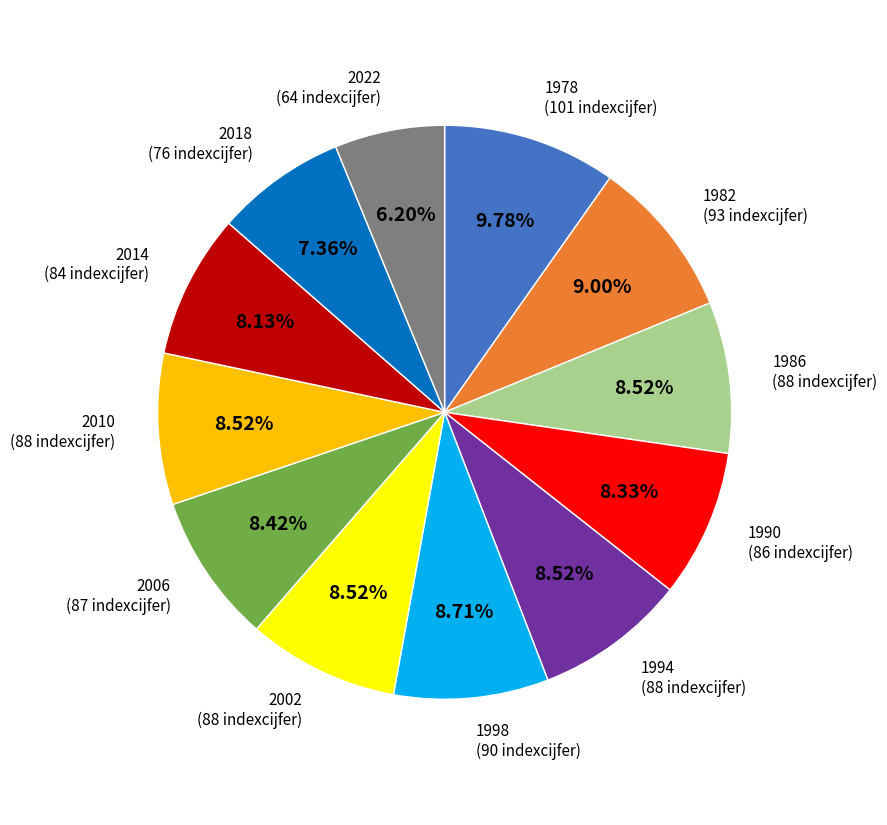

To the nearest percent, what portion does 2014 represent?

8%